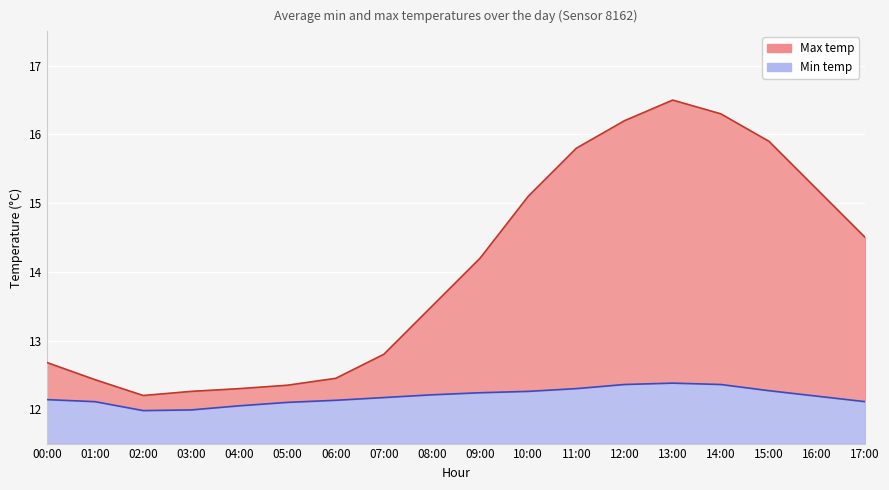

Where does the Min temp series first go above 12?

00:00